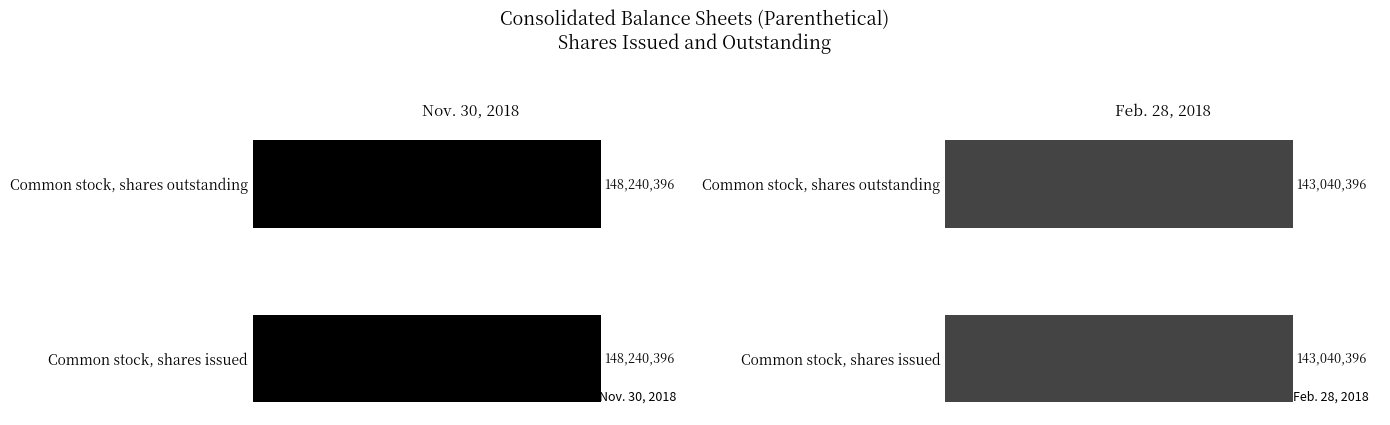

Is it true that Nov. 30, 2018 equals 52997645 at Common stock, shares outstanding?

False